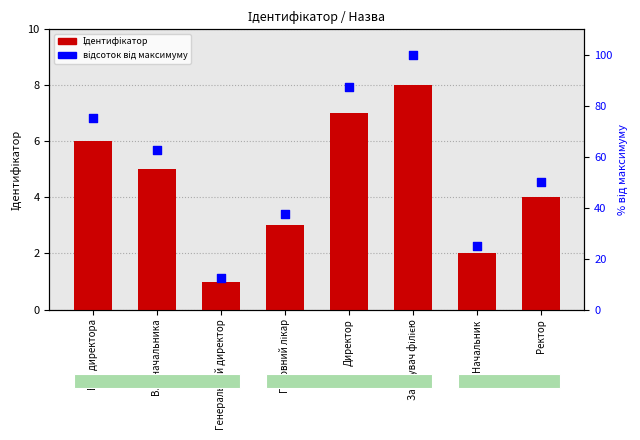

Which series reaches the maximum Y coordinate?

відсоток від максимуму